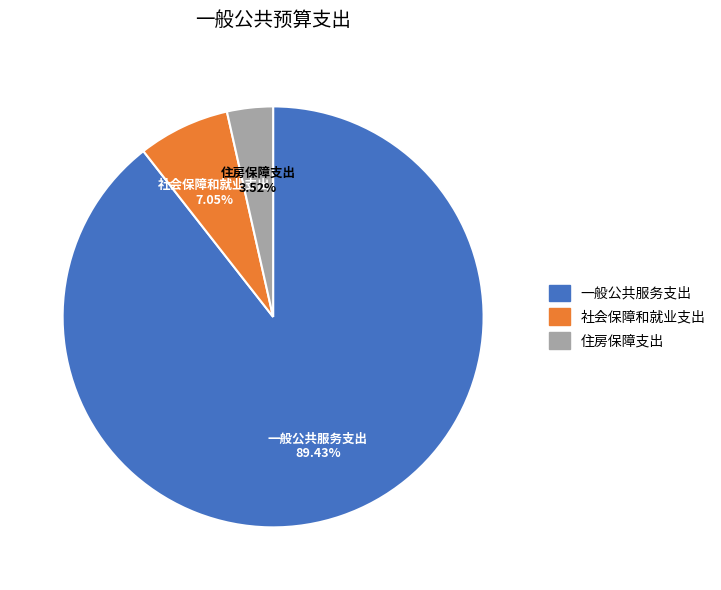

Which slice represents more than half of the pie?

一般公共服务支出